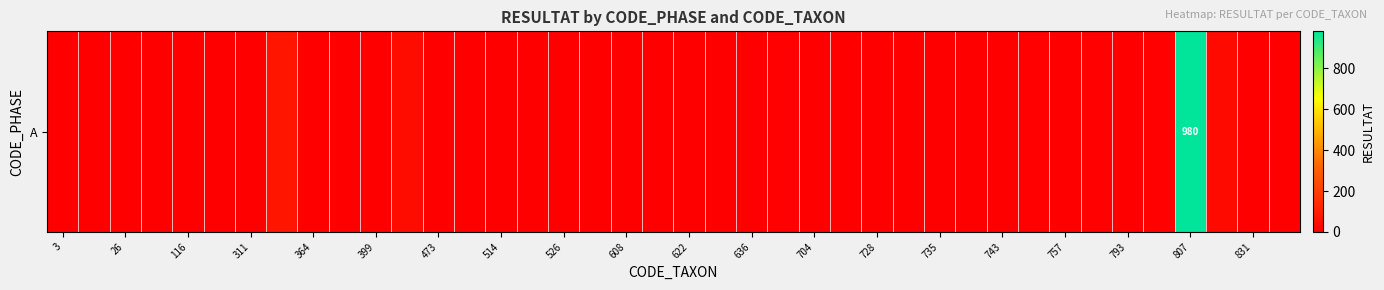

True or false: the data shows 4 at 728.

False